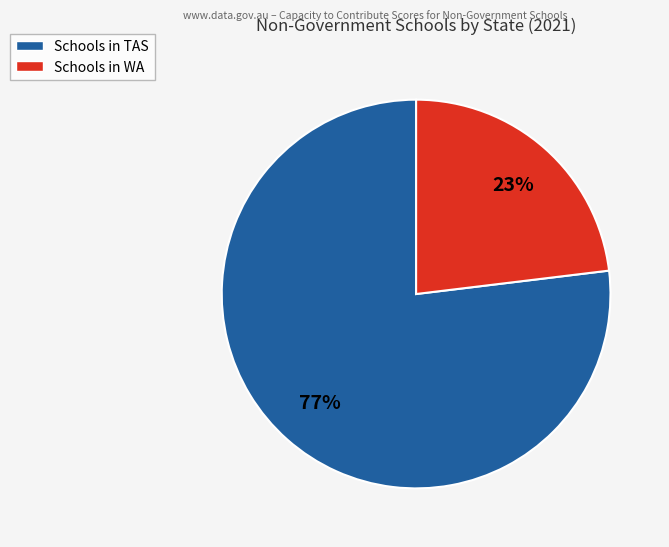

Which category has the biggest portion of the pie?

Schools in TAS